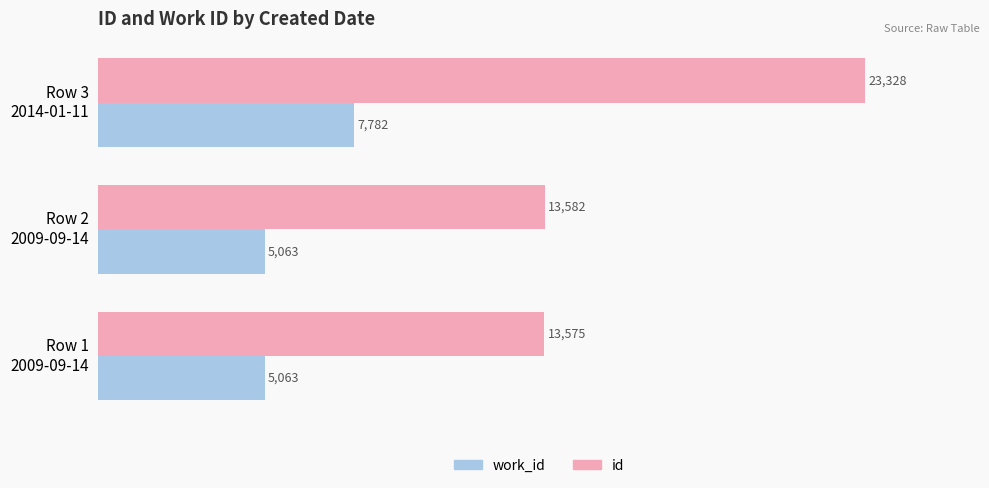

Which series has the largest total across all categories?

id